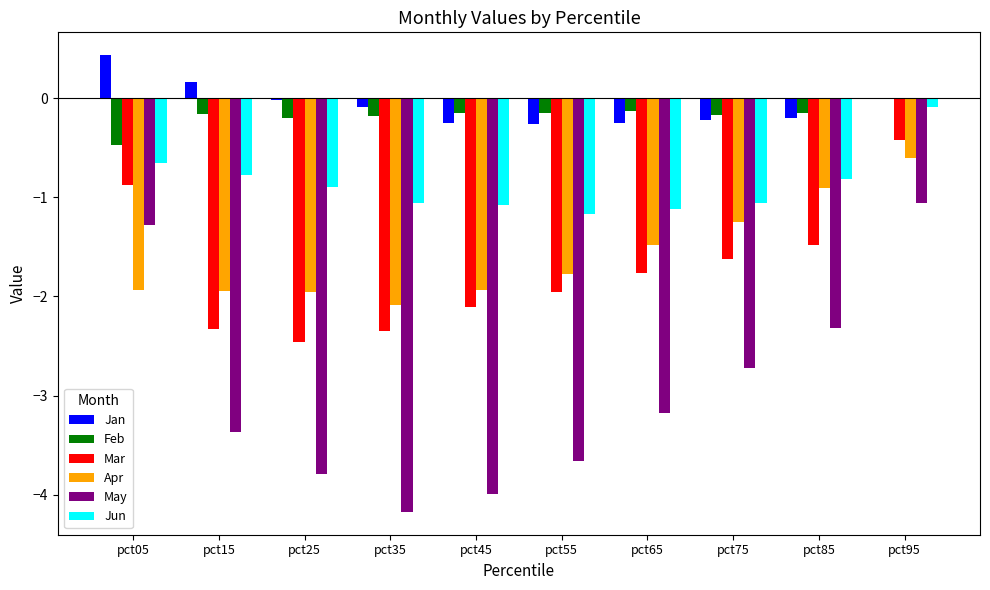

At which category is the sum across all series the highest?

pct95